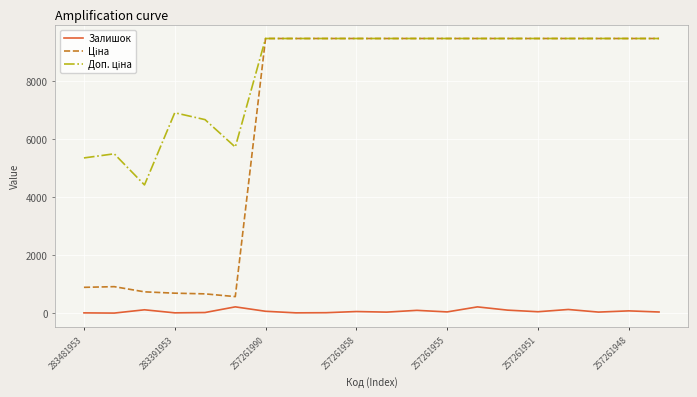

How many lines are shown in the chart?

3